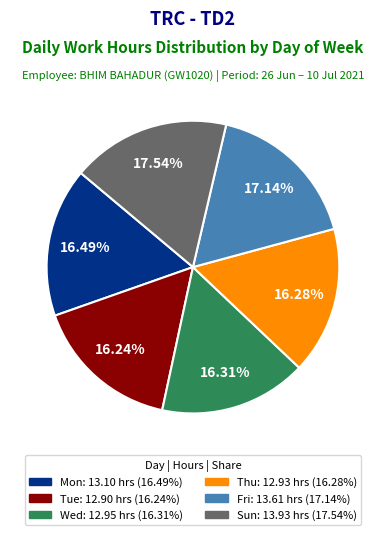

Is there any slice that represents more than half of the pie?

No